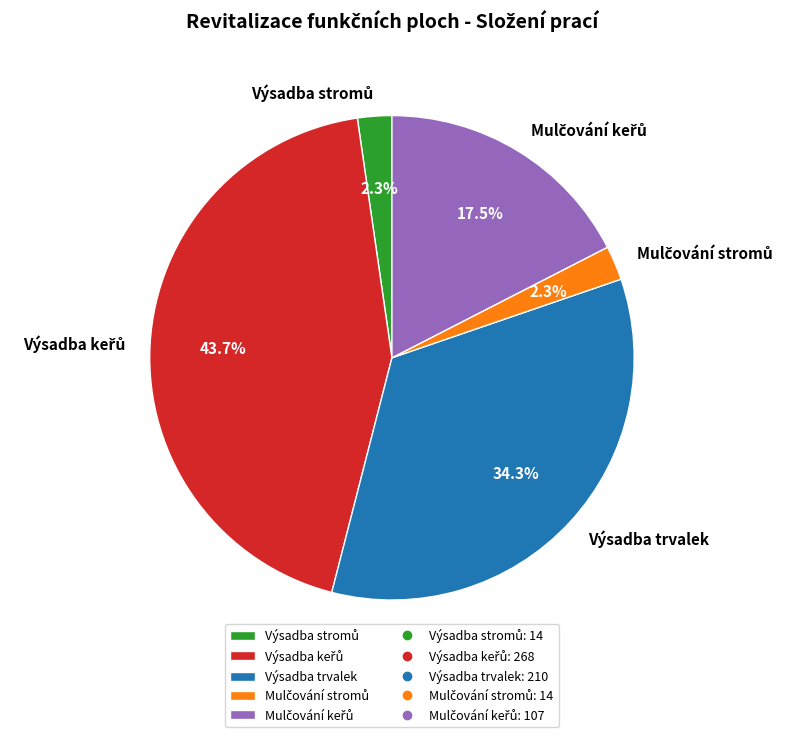

How much of the chart is everything except Výsadba trvalek?

65.7%